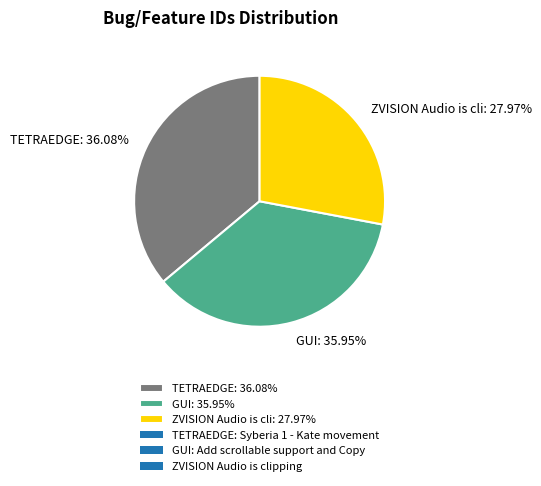

What is the ratio of the value at ZVISION Audio is cli: 27.97% to the value at TETRAEDGE: 36.08%?

0.8